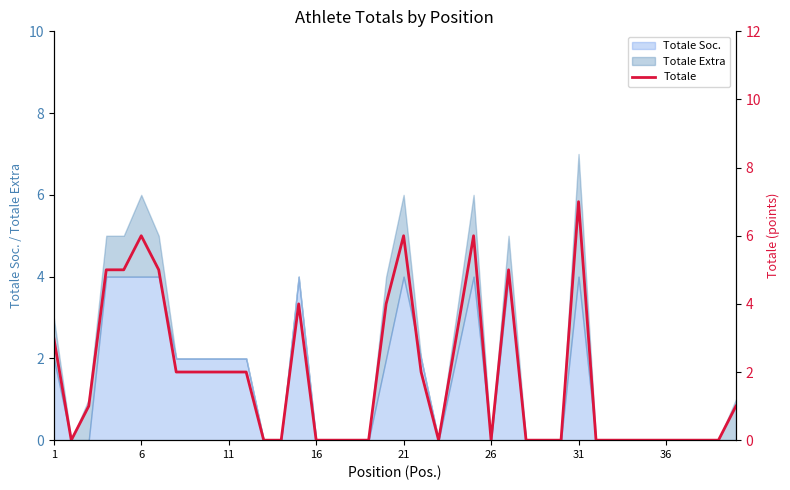

How many interior local valleys (lower than both neighbors) does the data have?

3